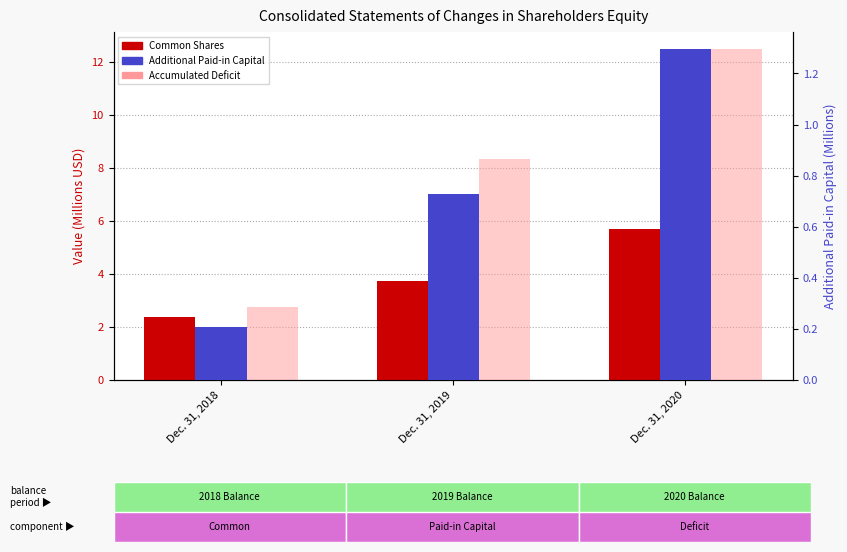

List the series in order of their peak value, lowest first.

Additional Paid-in Capital, Common Shares, Accumulated Deficit